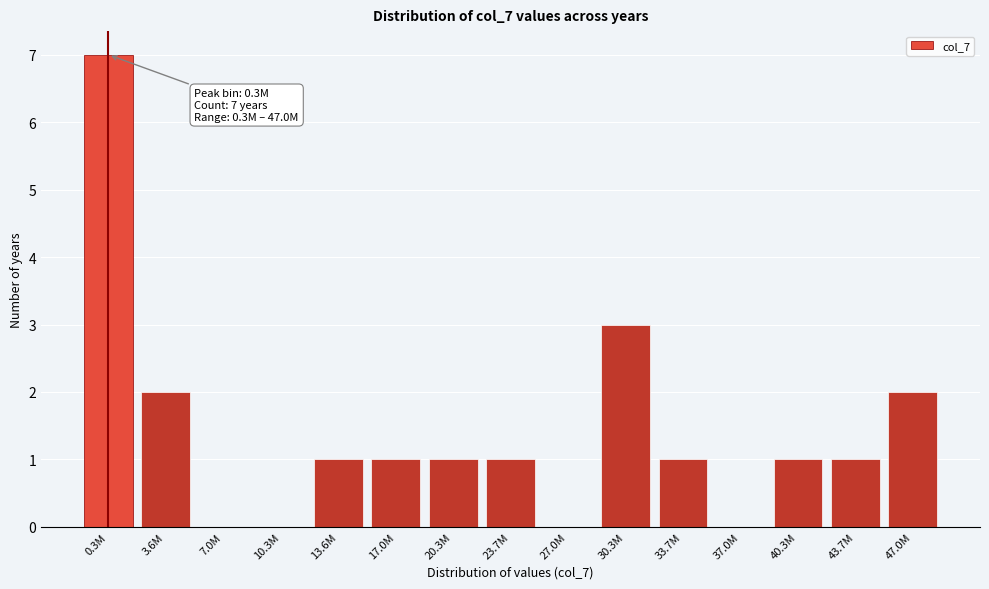

Reading left to right, list all the values displayed in this chart.

0.3M=7	3.6M=2	7.0M=0	10.3M=0	13.6M=1	17.0M=1	20.3M=1	23.7M=1	27.0M=0	30.3M=3	33.7M=1	37.0M=0	40.3M=1	43.7M=1	47.0M=2